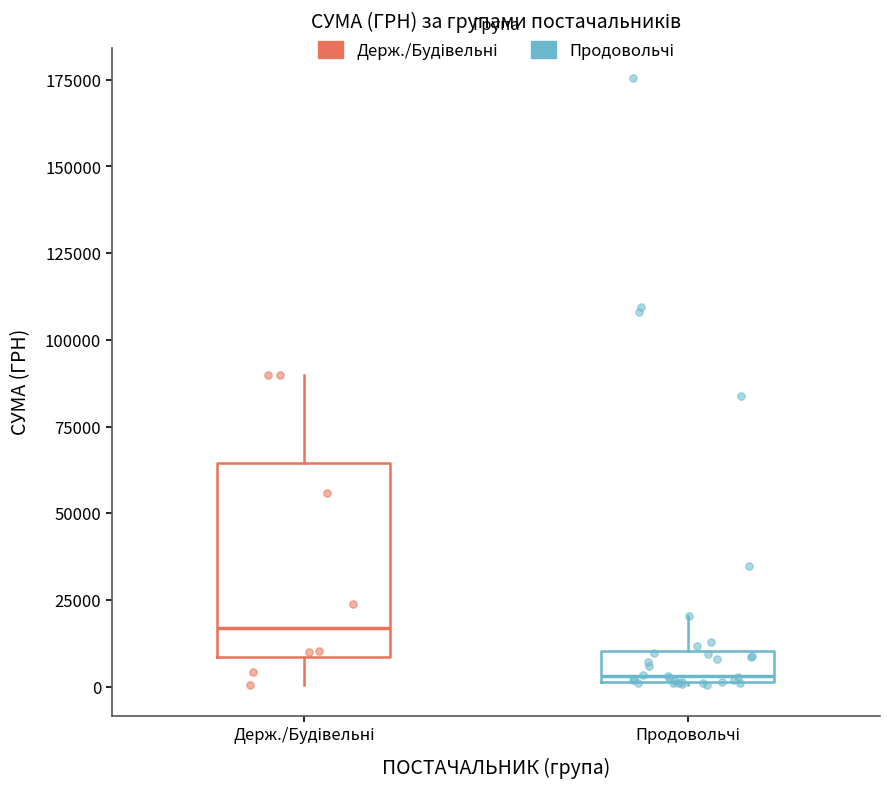

Reading left to right, read every box against the y-axis: the position of its median line, the range the box covers, and the ends of its whiskers. The values are not printed on the chart, so give them approximately, as read against the axis.

Держ./Будівельні: median 15000, box 10000 to 65000, whiskers 0 to 90000
Продовольчі: median 5000, box 0 to 10000, whiskers 0 to 20000